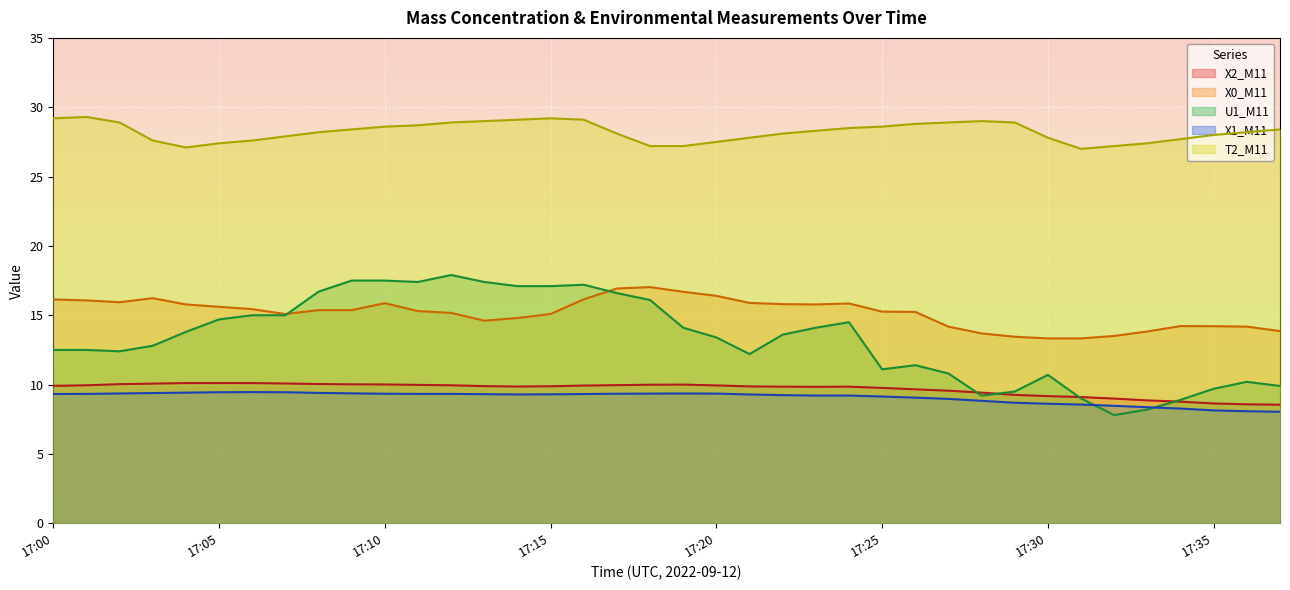

Reading left to right, extract all data points from this chart.

X2_M11: 9.9	9.9	10.0	10.1	10.1	10.1	10.1	10.1	10.0	10.0	10.0	10.0	9.9	9.9	9.9	9.9	9.9	10.0	10.0	10.0	9.9	9.9	9.8	9.8	9.8	9.8	9.7	9.6	9.4	9.3	9.2	9.1	9.0	8.9	8.8	8.6	8.6	8.6
X0_M11: 16.1	16.1	15.9	16.2	15.8	15.6	15.4	15.1	15.4	15.4	15.9	15.3	15.2	14.6	14.8	15.1	16.1	16.9	17.0	16.7	16.4	15.9	15.8	15.8	15.8	15.3	15.2	14.2	13.7	13.4	13.3	13.3	13.5	13.8	14.2	14.2	14.2	13.9
U1_M11: 12.5	12.5	12.4	12.8	13.8	14.7	15.0	15.0	16.7	17.5	17.5	17.4	17.9	17.4	17.1	17.1	17.2	16.6	16.1	14.1	13.4	12.2	13.6	14.1	14.5	11.1	11.4	10.8	9.2	9.5	10.7	9.0	7.8	8.2	8.9	9.7	10.2	9.9
X1_M11: 9.3	9.3	9.4	9.4	9.4	9.4	9.5	9.4	9.4	9.4	9.3	9.3	9.3	9.3	9.3	9.3	9.3	9.3	9.3	9.4	9.3	9.3	9.2	9.2	9.2	9.1	9.1	9.0	8.8	8.7	8.6	8.6	8.5	8.4	8.3	8.1	8.1	8.0
T2_M11: 29.2	29.3	28.9	27.6	27.1	27.4	27.6	27.9	28.2	28.4	28.6	28.7	28.9	29.0	29.1	29.2	29.1	28.1	27.2	27.2	27.5	27.8	28.1	28.3	28.5	28.6	28.8	28.9	29.0	28.9	27.8	27.0	27.2	27.4	27.7	28.0	28.2	28.4